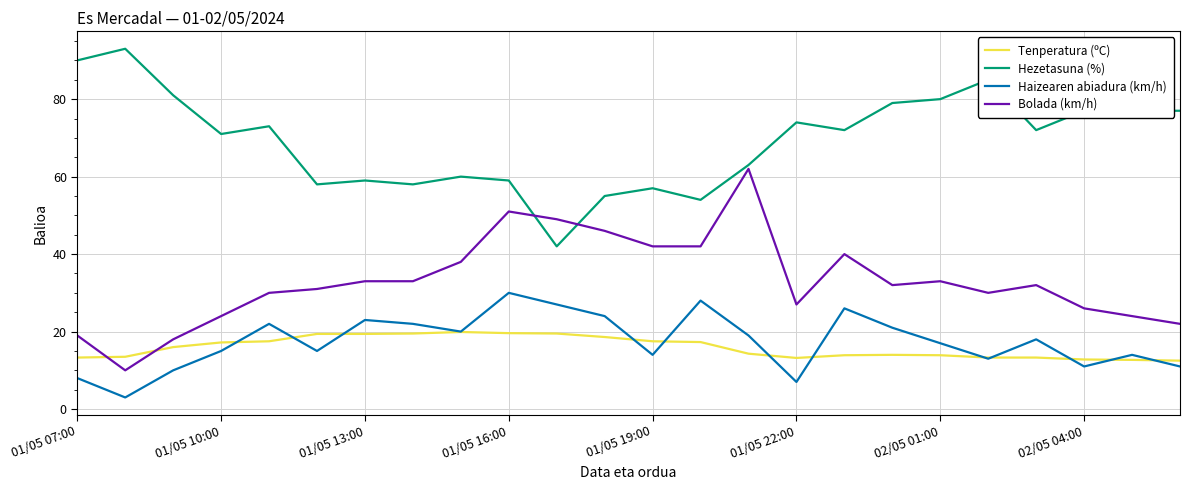

True or false: Bolada (km/h) and Hezetasuna (%) intersect in this chart.

True